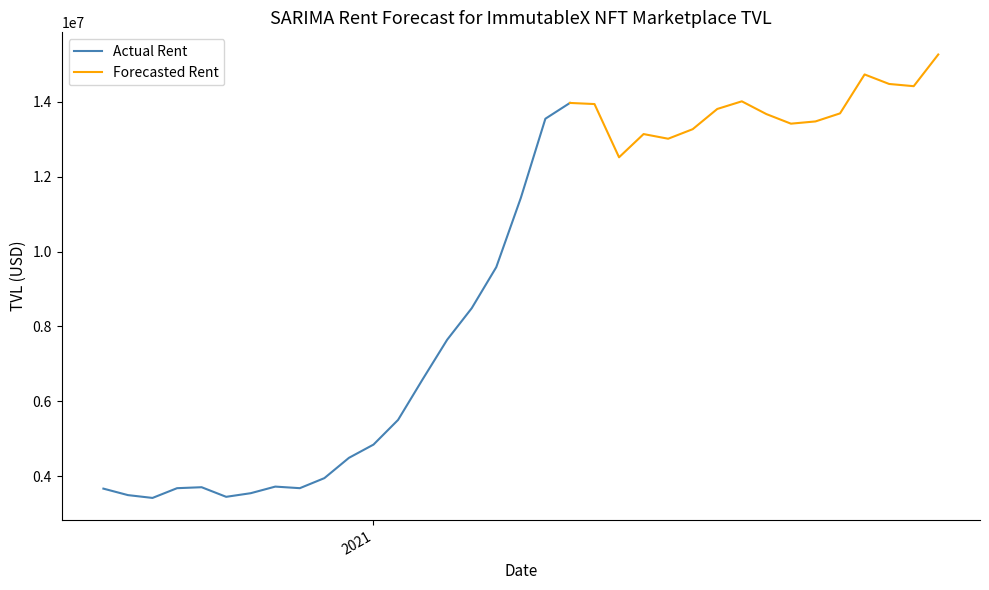

What is the lowest value of the Actual Rent series?

3417644.8